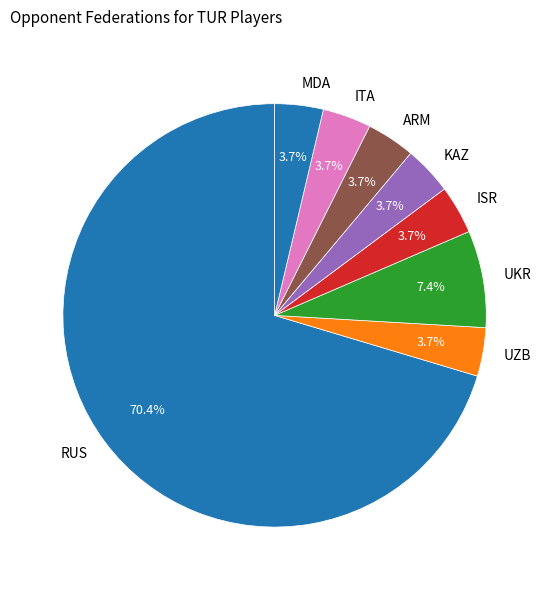

How many slices are in this pie chart?

8